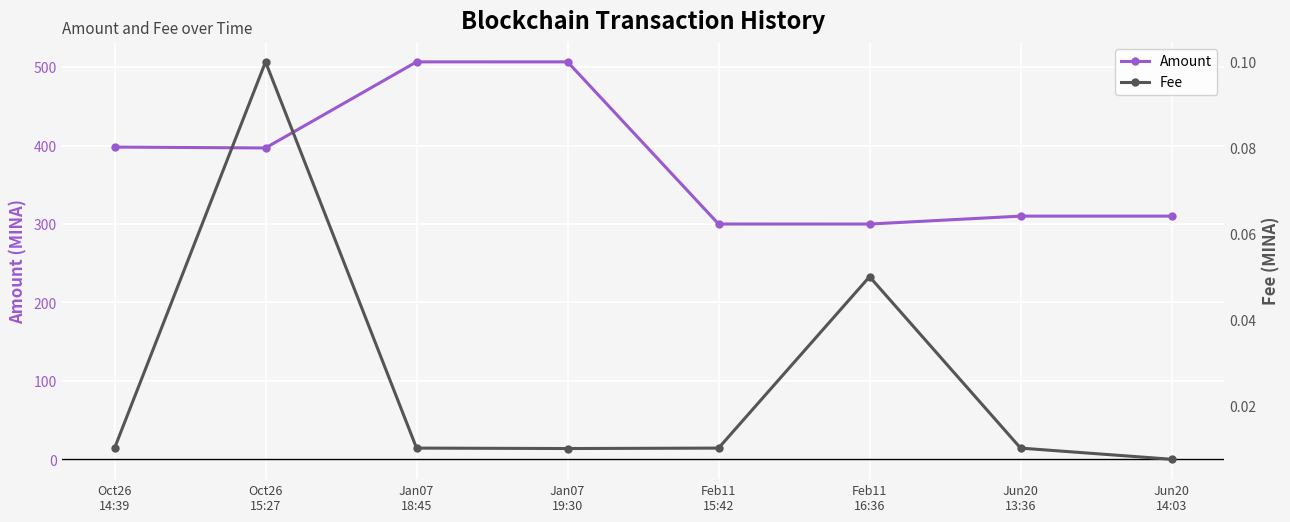

What position from the left is Jan07
18:45?

3